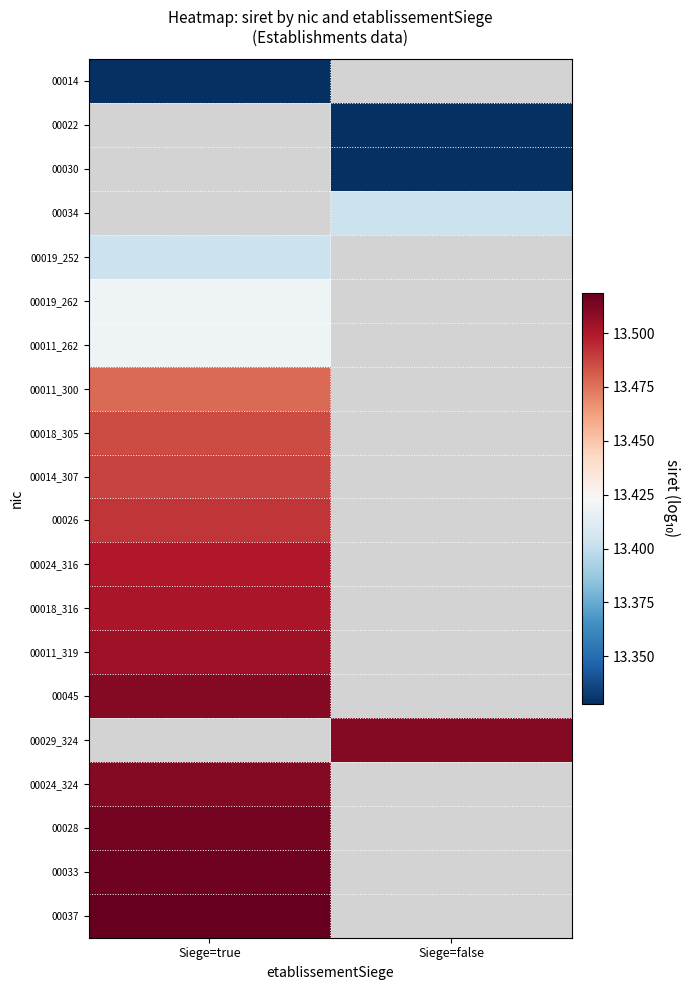

The value of 00034 at Siege=false is 19.0. True or false?

False